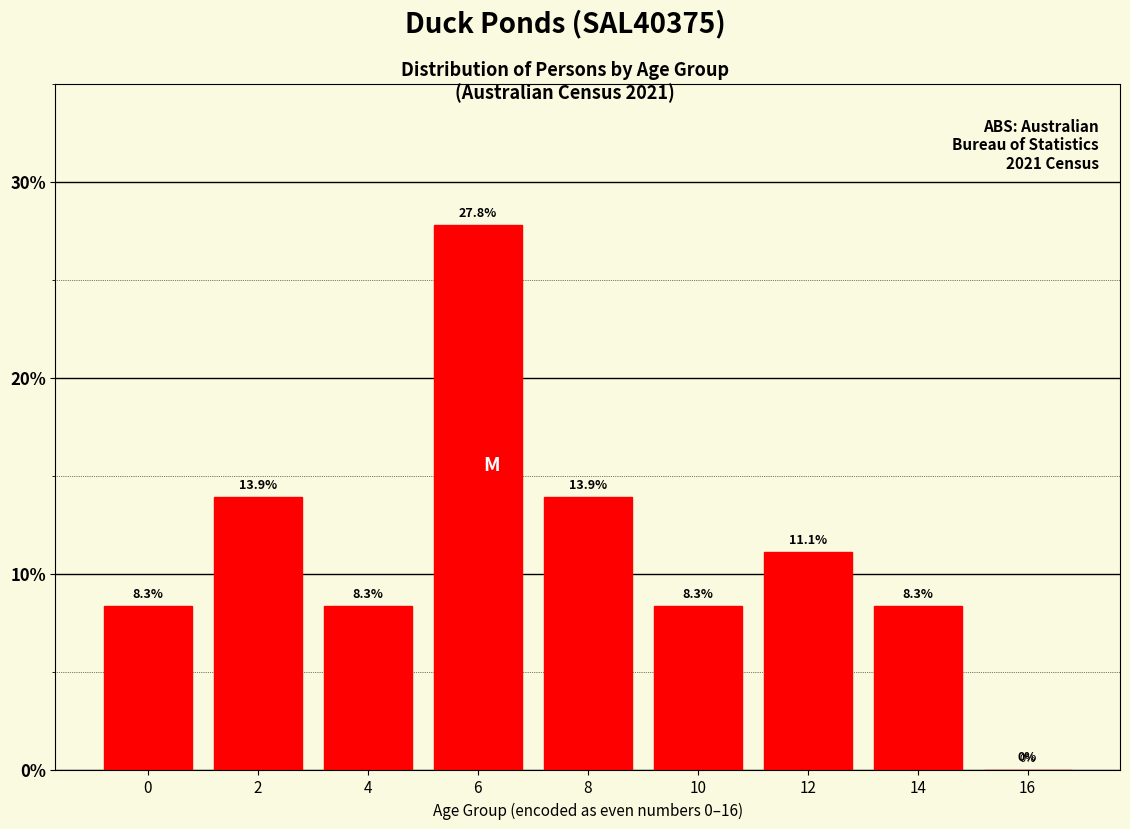

Reading left to right, list all the values displayed in this chart.

0=8.3	2=13.9	4=8.3	6=27.8	8=13.9	10=8.3	12=11.1	14=8.3	16=0.0